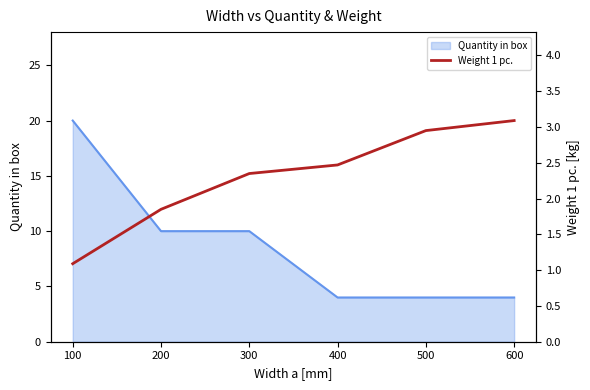

Reading right to left, what are all the values shown in this chart?

3.1	3.0	2.5	2.4	1.9	1.1